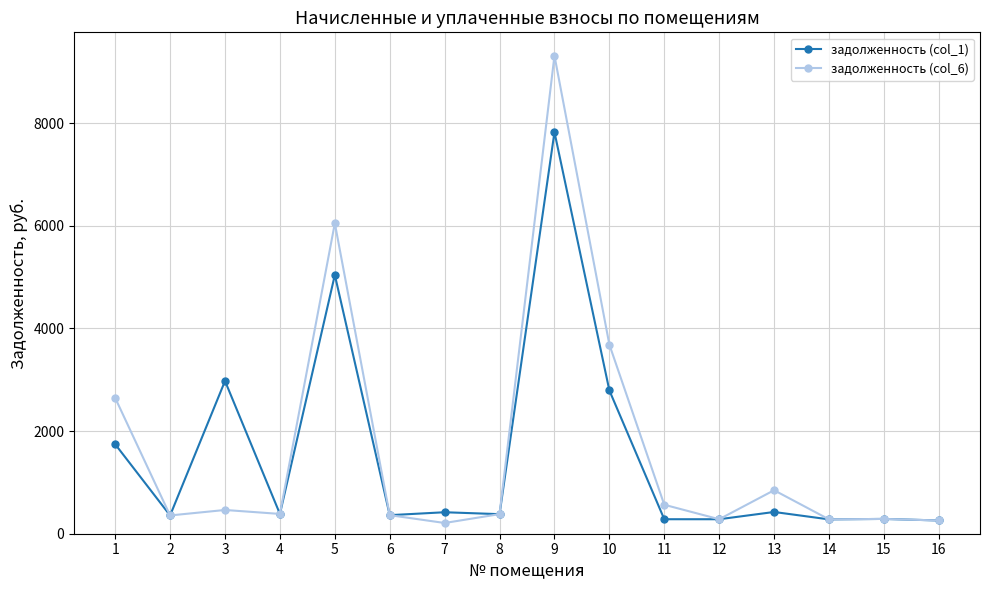

Rank the series at 1 from lowest to highest value.

задолженность (col_1), задолженность (col_6)